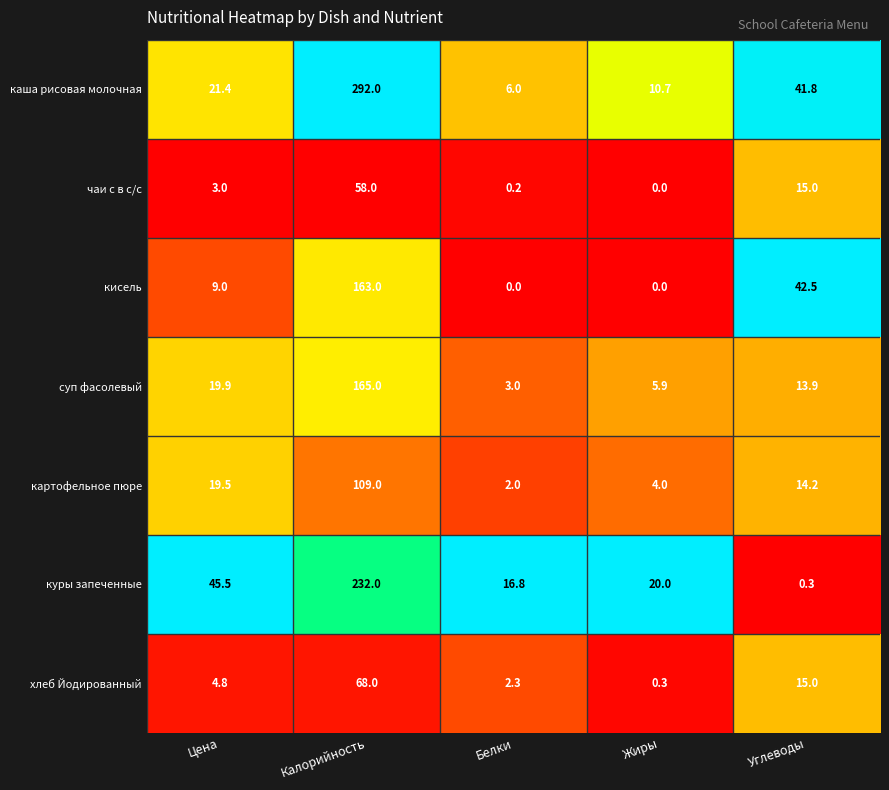

At Белки, list the series in order from smallest to largest.

кисель, чаи с в с/с, картофельное пюре, хлеб Йодированный, суп фасолевый, каша рисовая молочная, куры запеченные